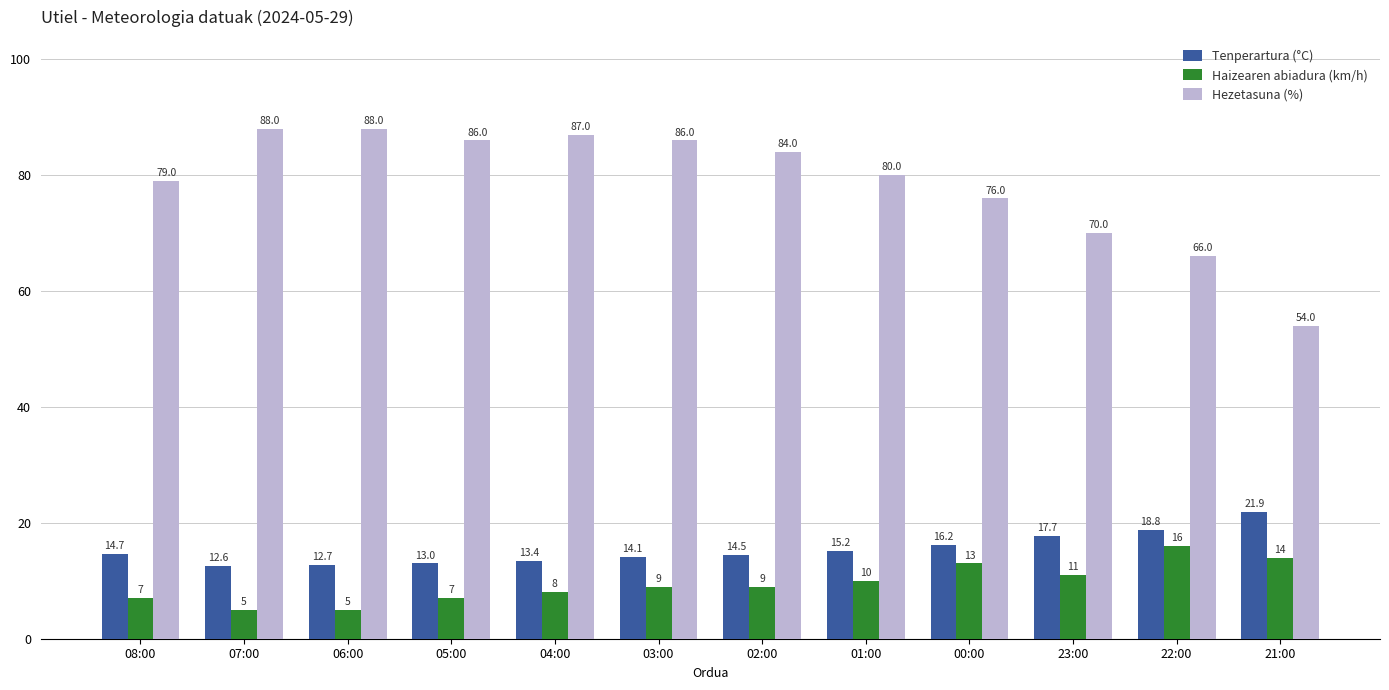

What is the maximum value for Haizearen abiadura (km/h)?

16.0